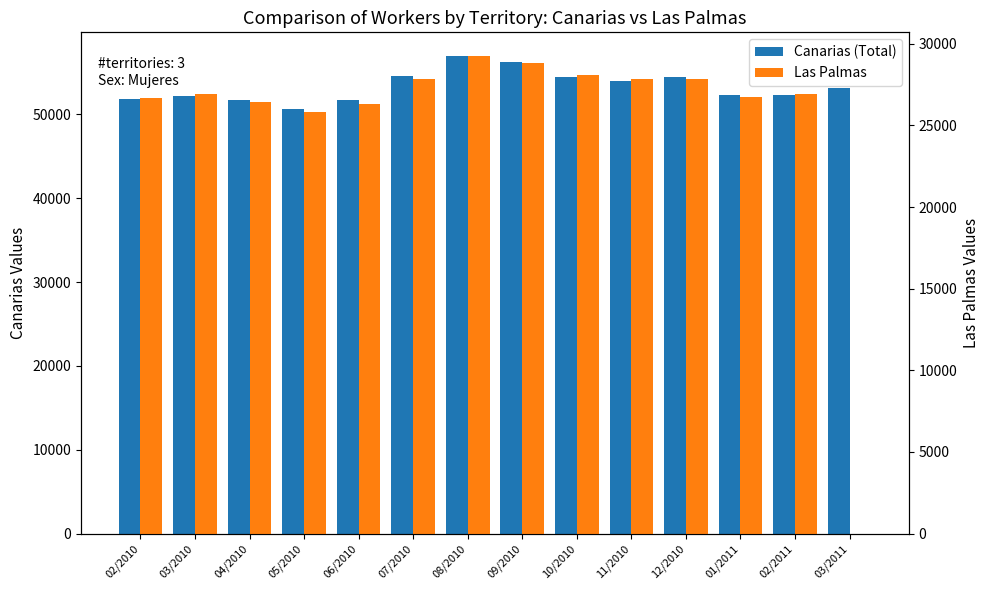

At which category is the sum across all series the highest?

08/2010